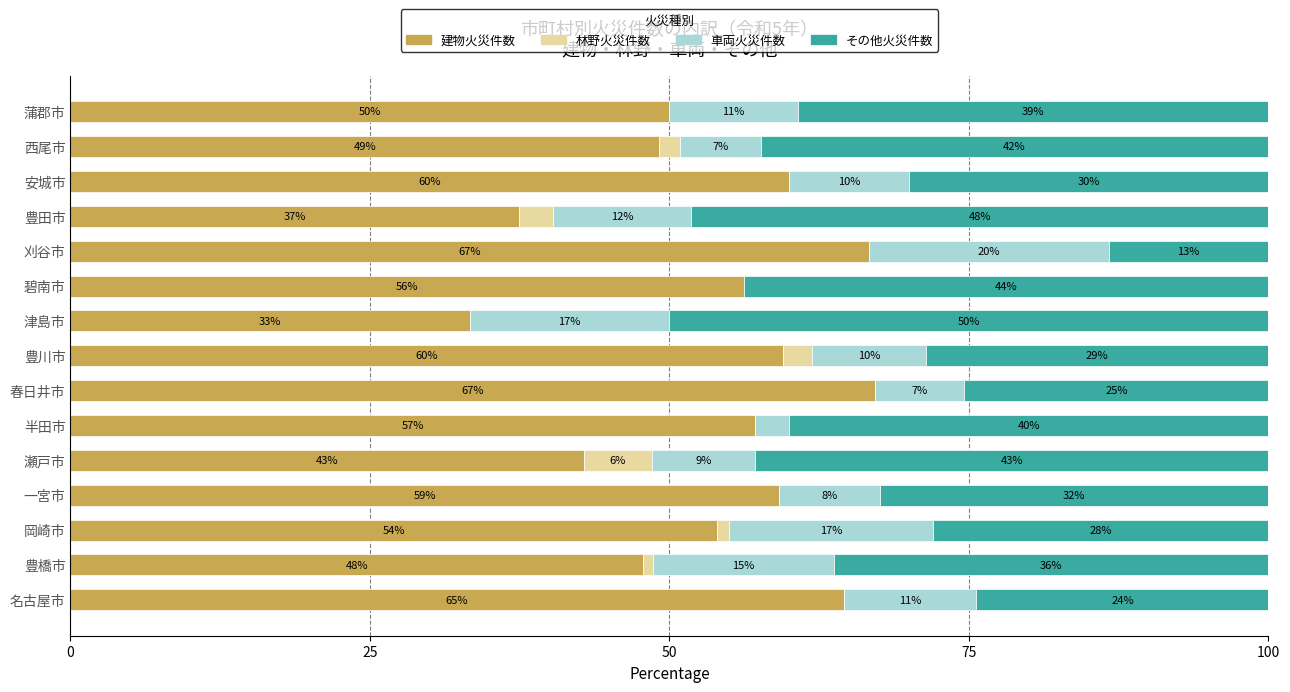

What is the total value across all series at 刈谷市?

100.0